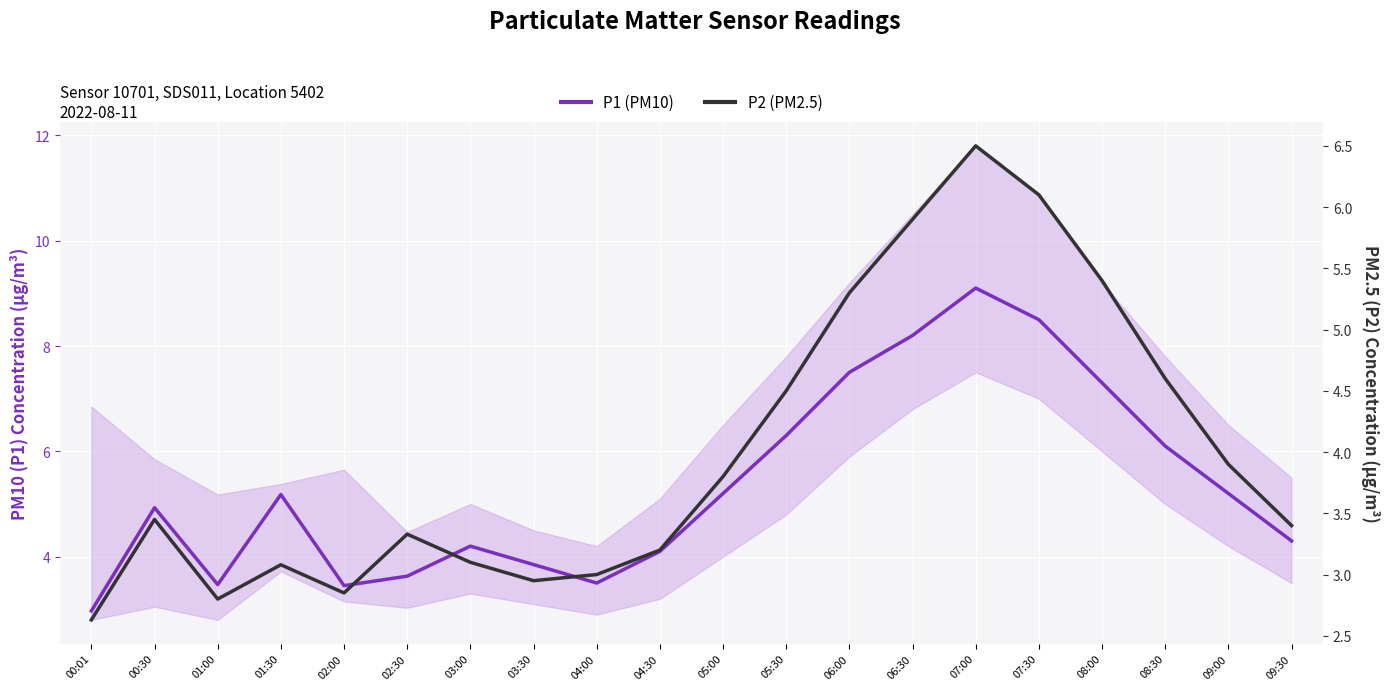

True or false: P1 (PM10) and P2 (PM2.5) cross at least once.

False